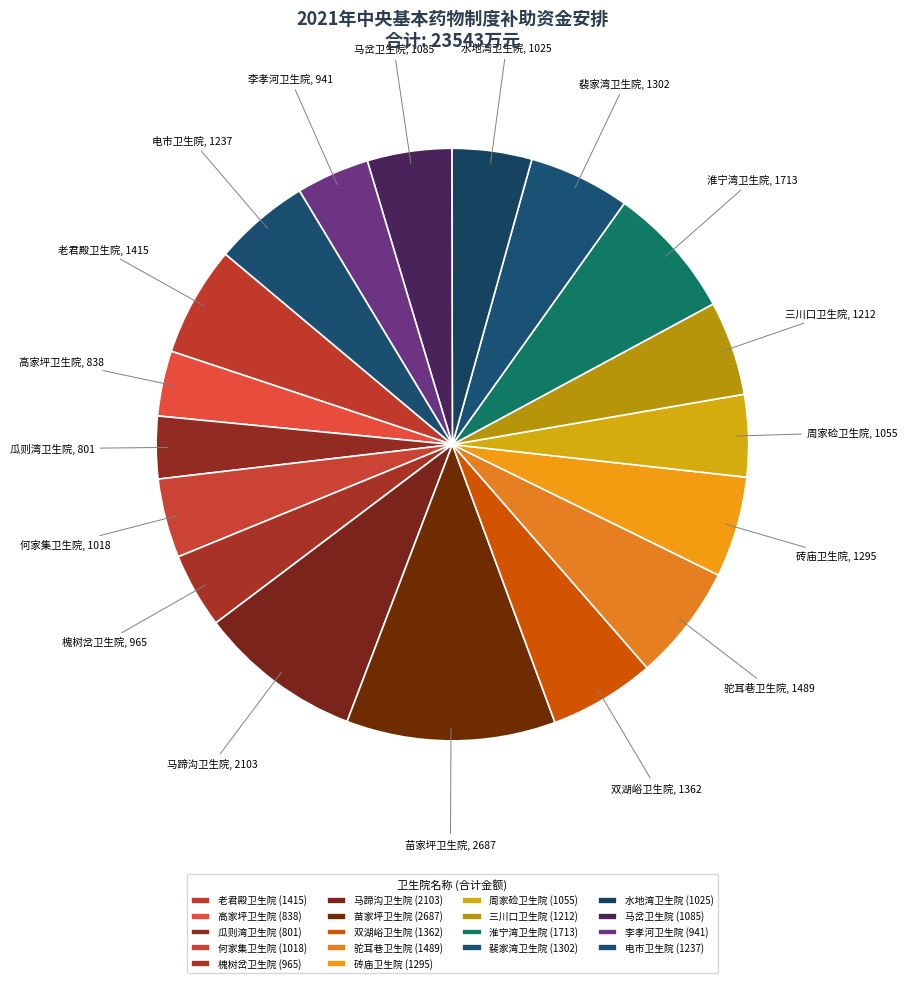

Rank the categories by value from lowest to highest.

瓜则湾卫生院, 高家坪卫生院, 李孝河卫生院, 槐树岔卫生院, 何家集卫生院, 水地湾卫生院, 周家硷卫生院, 马岔卫生院, 三川口卫生院, 电市卫生院, 砖庙卫生院, 裴家湾卫生院, 双湖峪卫生院, 老君殿卫生院, 驼耳巷卫生院, 淮宁湾卫生院, 马蹄沟卫生院, 苗家坪卫生院